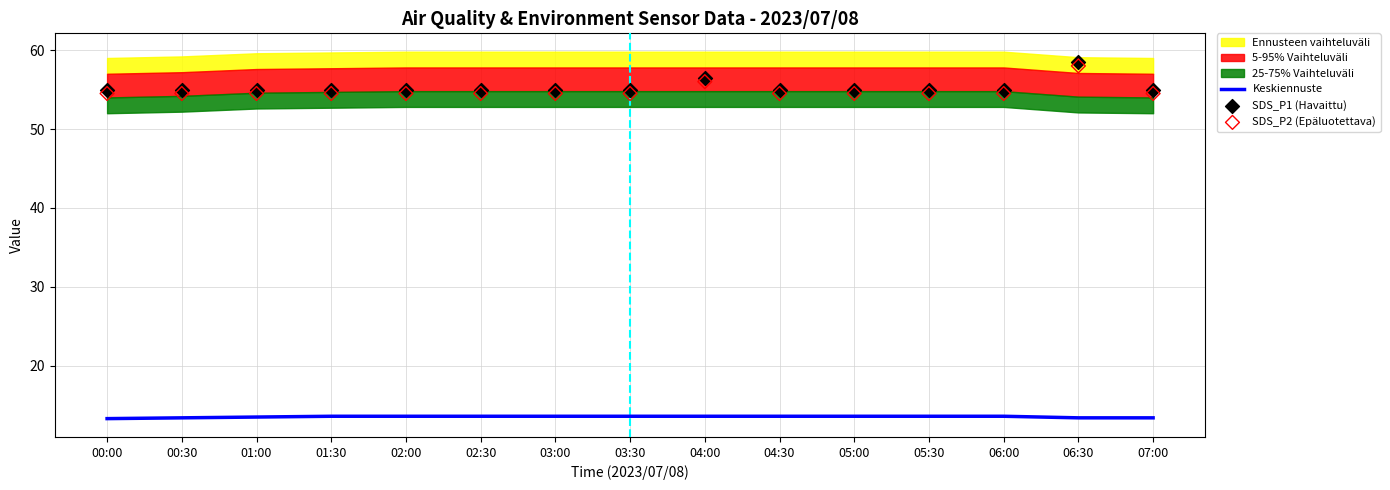

The value of Keskiennuste at 04:30 is 22.4. True or false?

False